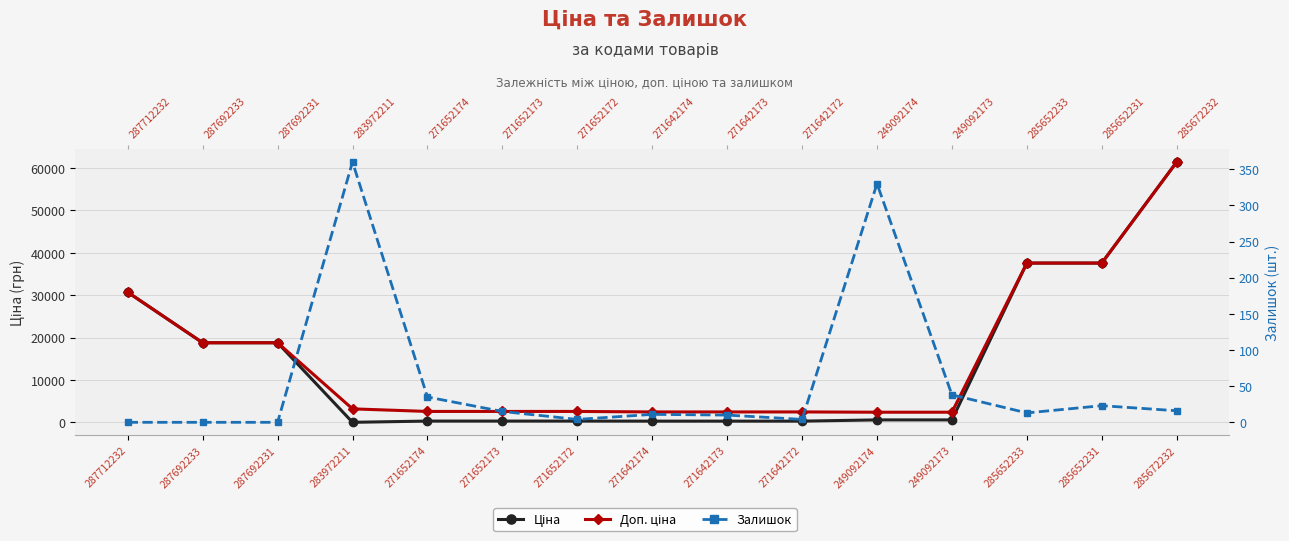

What is the average value of the Залишок series?

57.3